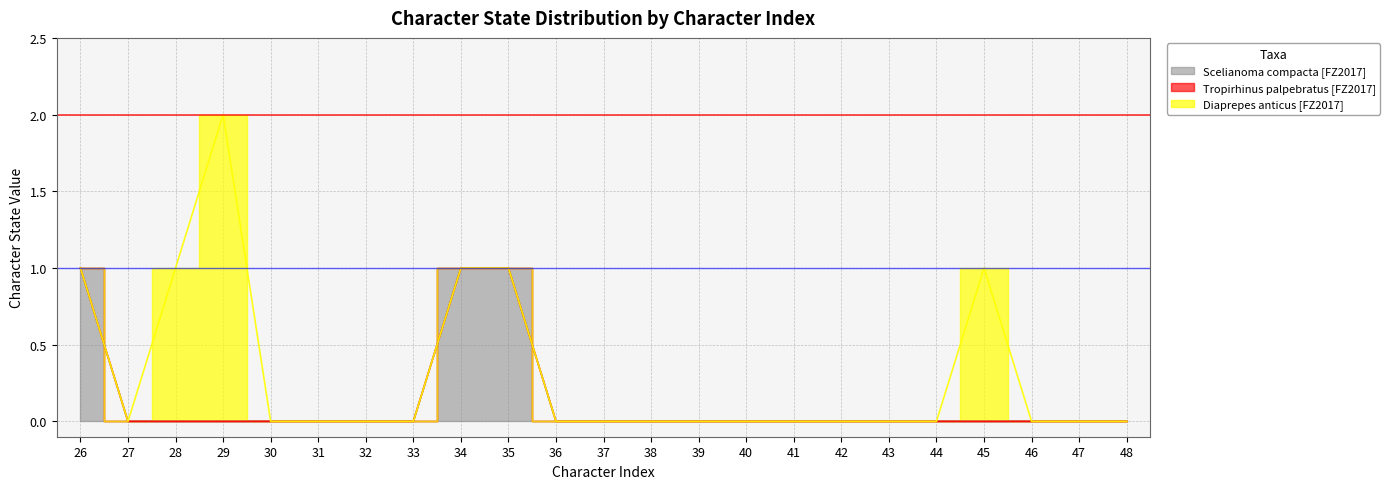

What are all the series names shown in the legend?

Scelianoma compacta [FZ2017], Tropirhinus palpebratus [FZ2017], Diaprepes anticus [FZ2017]